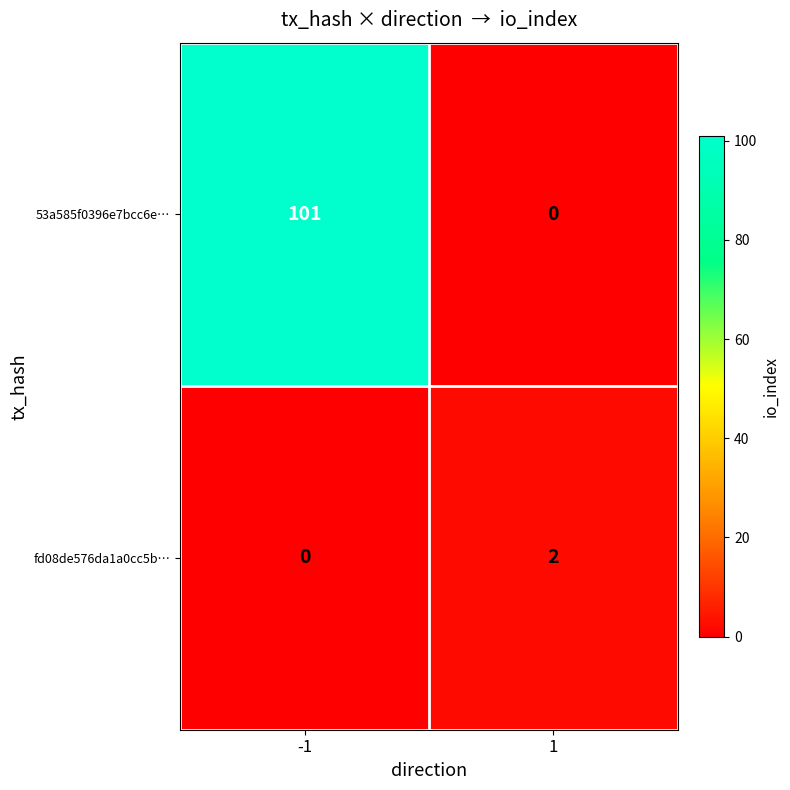

Reading left to right, transcribe all the data shown in this chart.

53a585f0396e7bcc6e…: 101	0
fd08de576da1a0cc5b…: 0	2